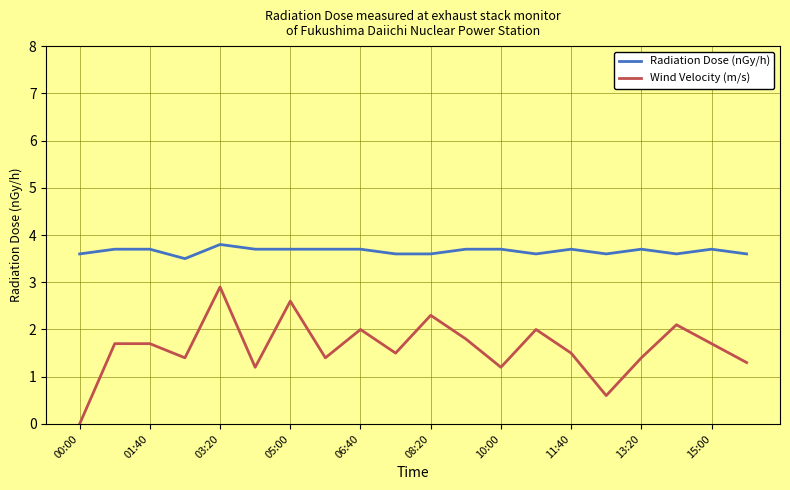

Which series has the largest total across all categories?

Radiation Dose (nGy/h)